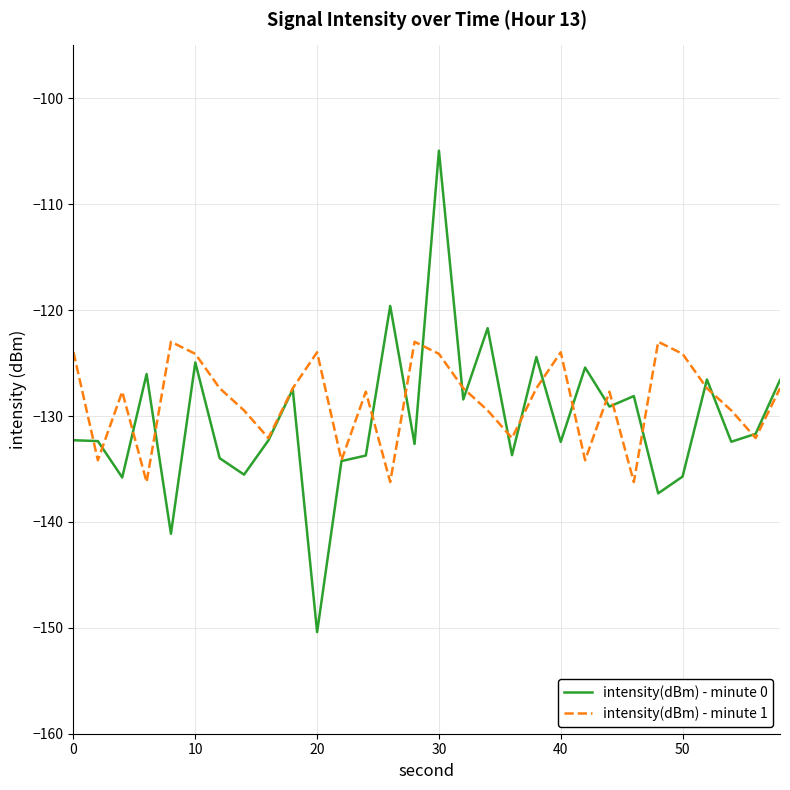

What is the smallest value displayed?

-150.4